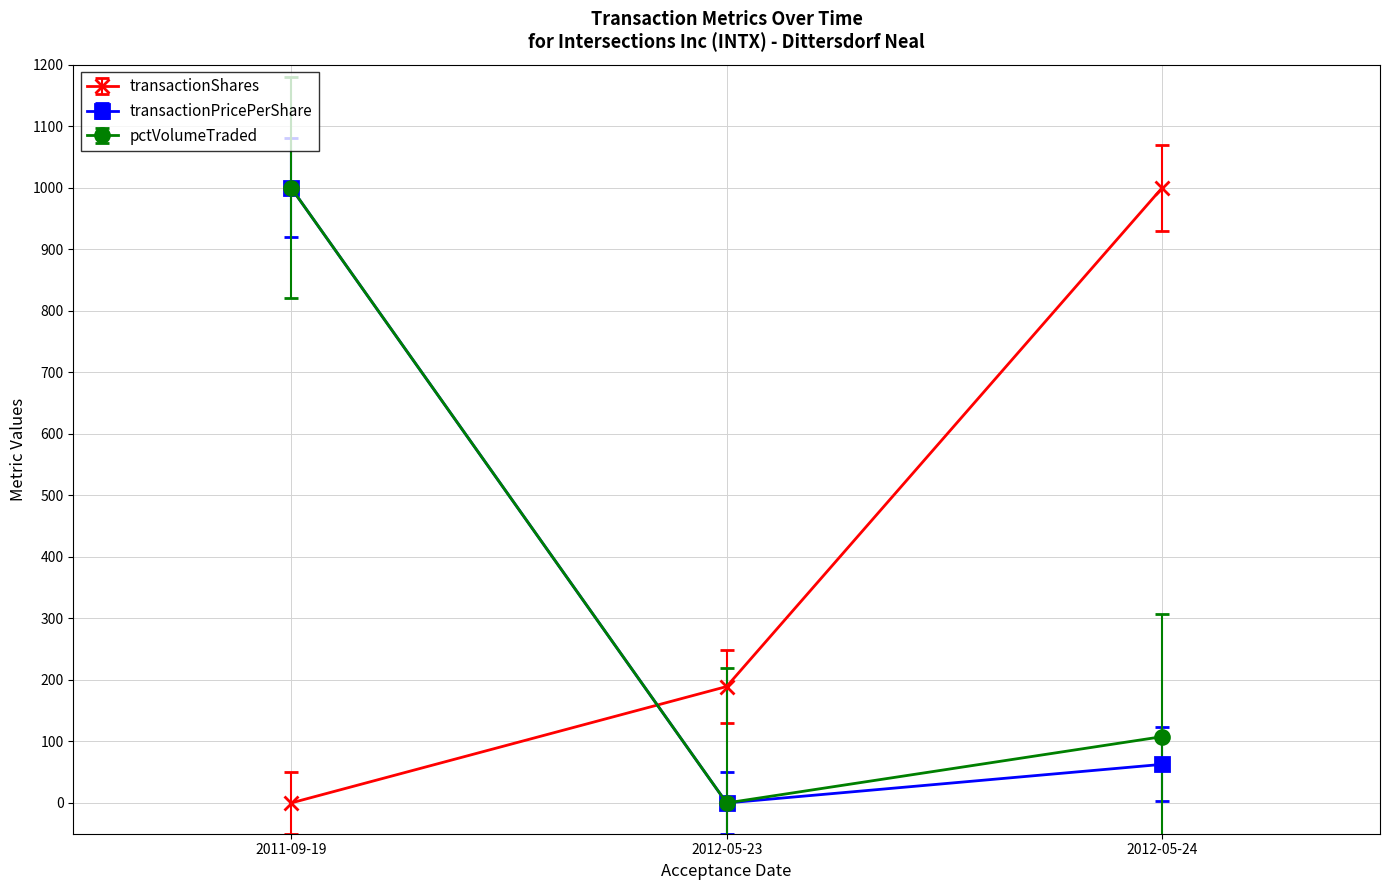

What is the difference between the maximum and minimum values in the transactionShares series?

1000.0